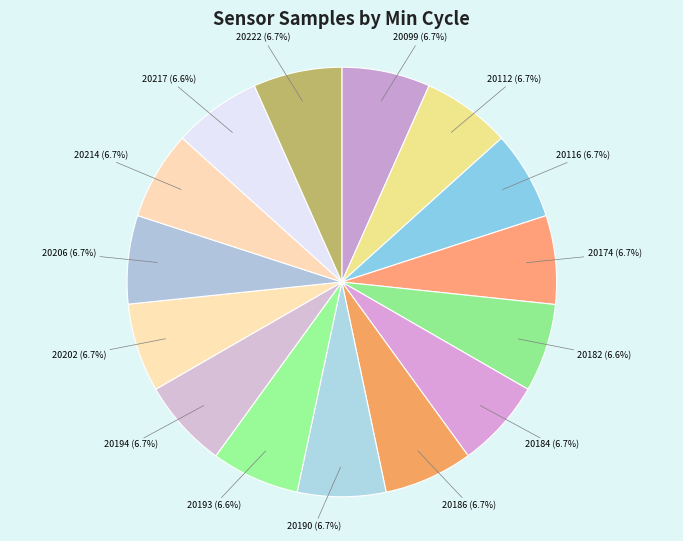

Do 20194 (6.7%) and 20206 (6.7%) together represent more than half of the pie?

No